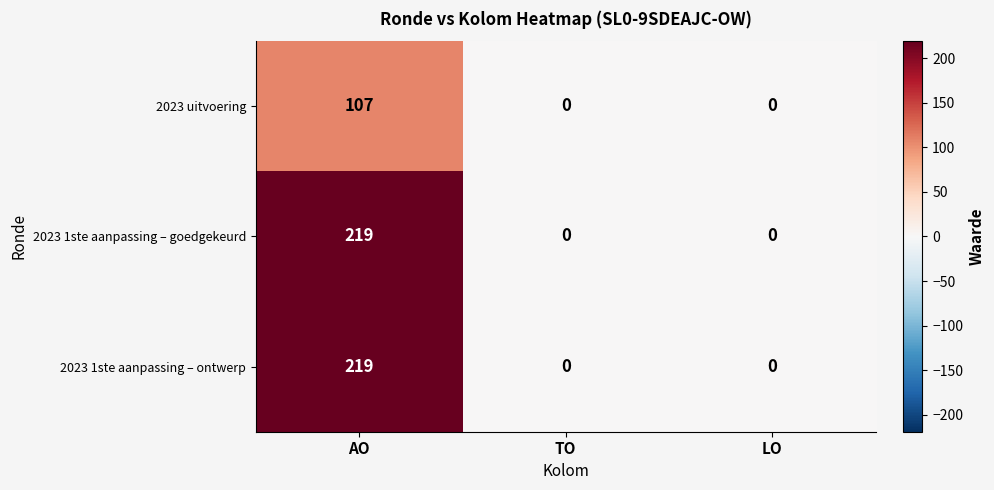

The 2023 1ste aanpassing – ontwerp series shows 44 at AO. True or false?

False